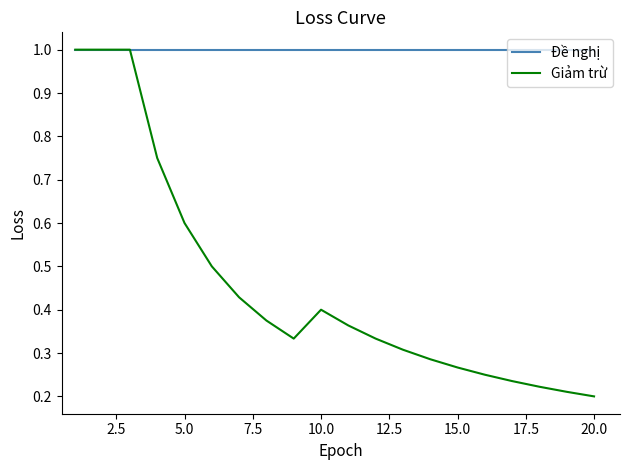

Which series has the largest range (max minus min)?

Giảm trừ